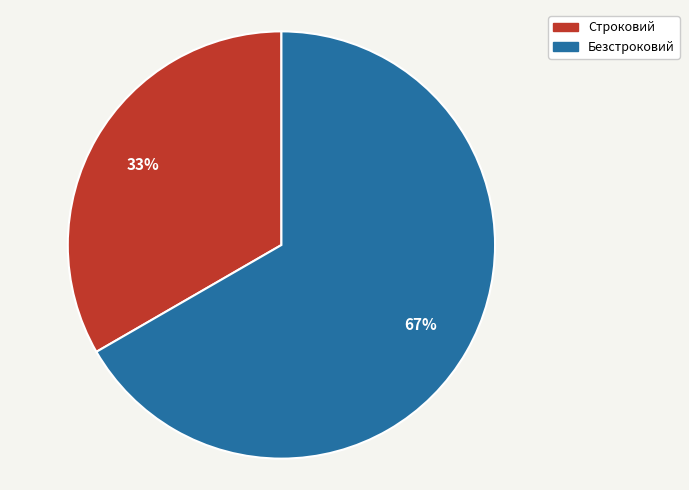

To the nearest percent, what percentage of the pie is Безстроковий?

67%